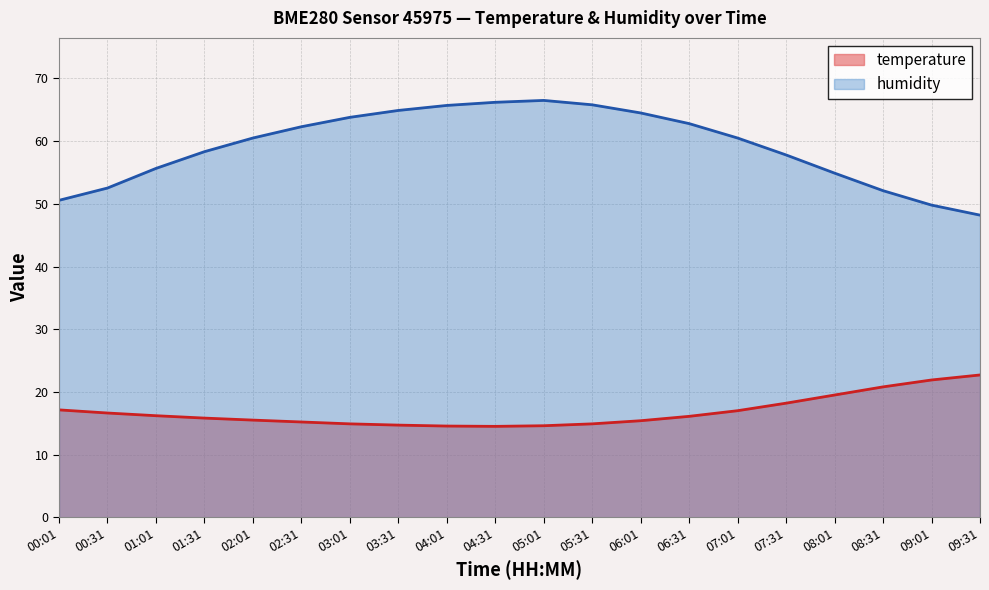

At which label does humidity reach its peak?

05:01